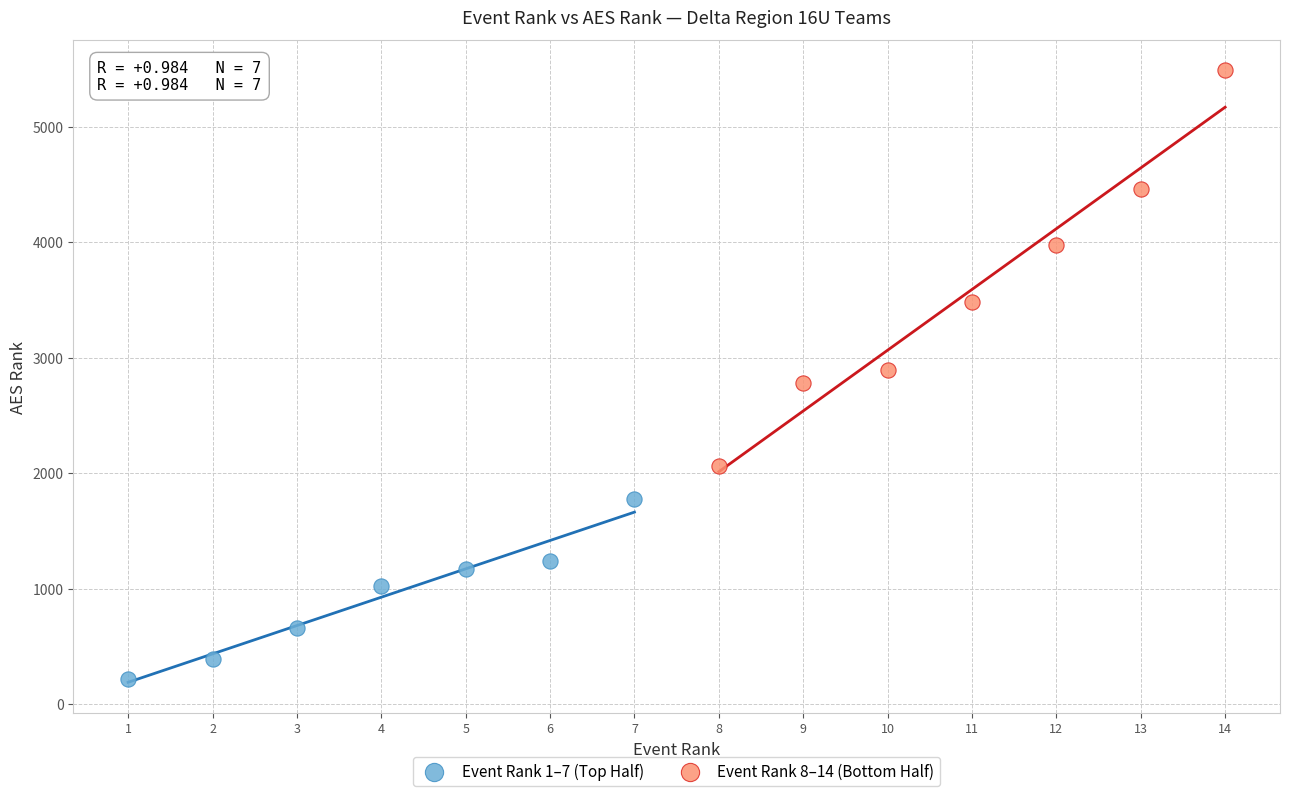

What are all the series names shown in the legend?

Event Rank 1–7 (Top Half), Event Rank 8–14 (Bottom Half)